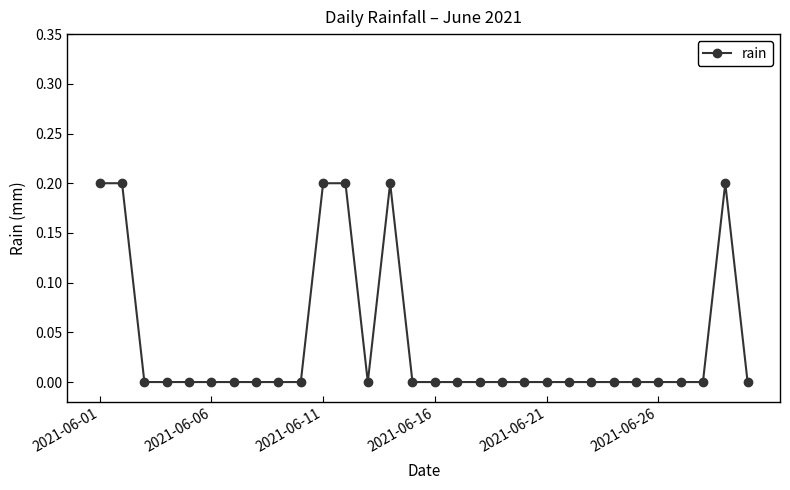

How many lines are shown in the chart?

1